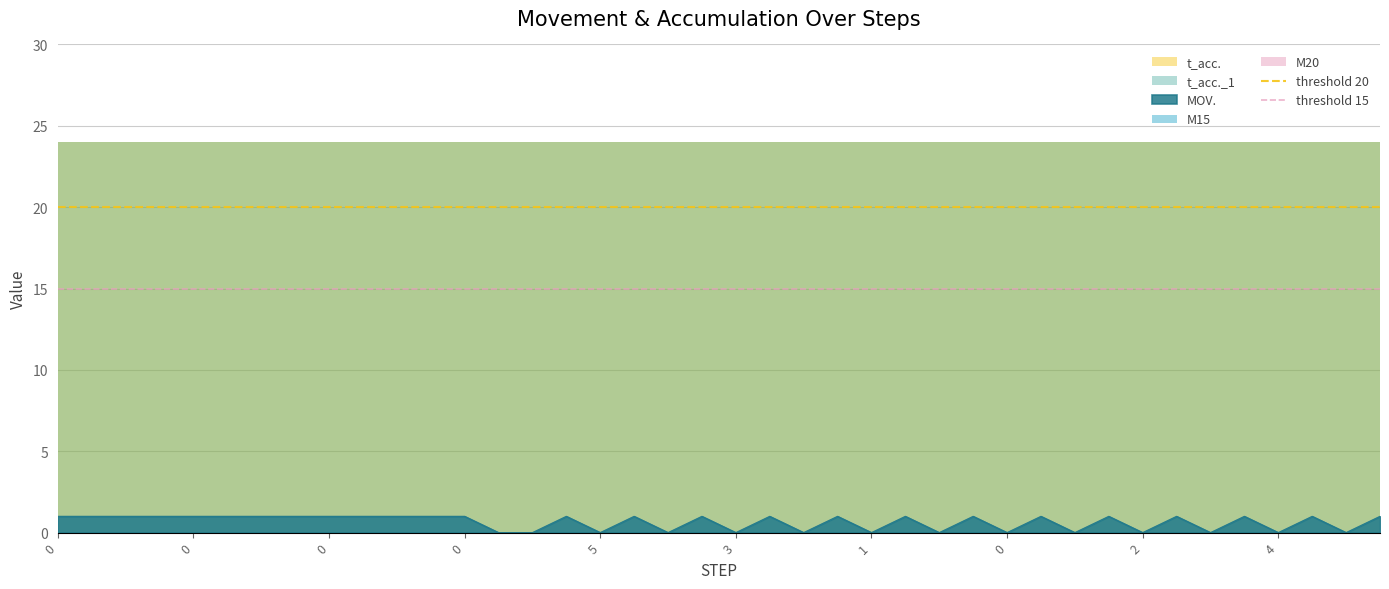

Is the value of threshold 20 at 0 greater than the value of threshold 15 at 0?

Yes